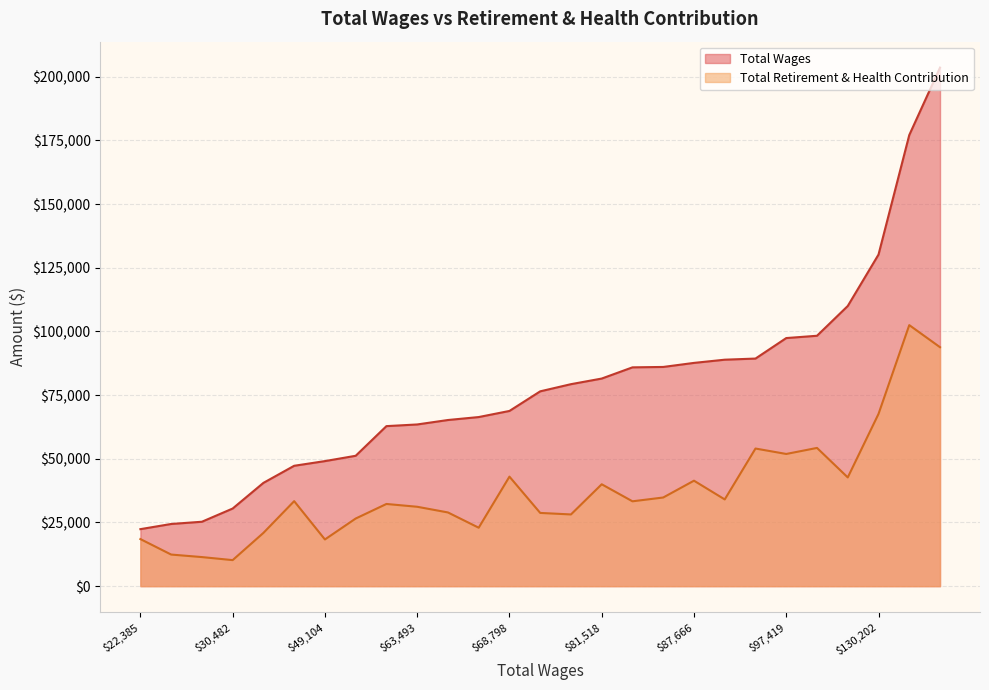

What is the lowest value of the Total Retirement & Health Contribution series?

10226